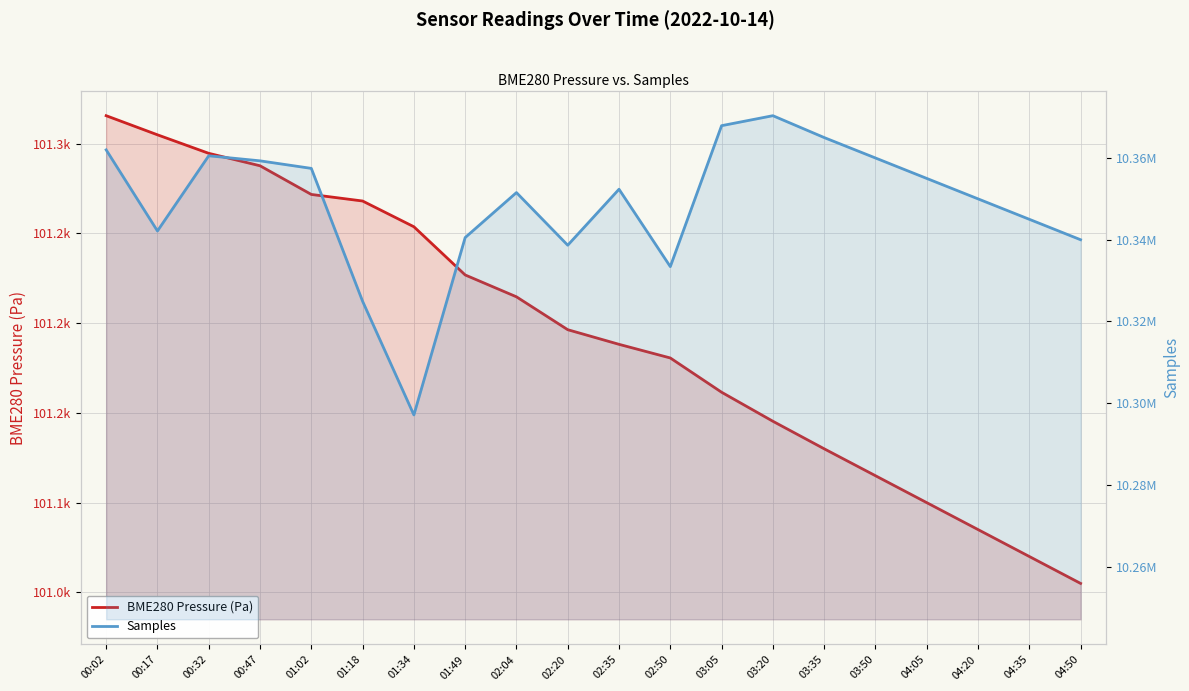

How many data points in Samples are above 10352353?

9